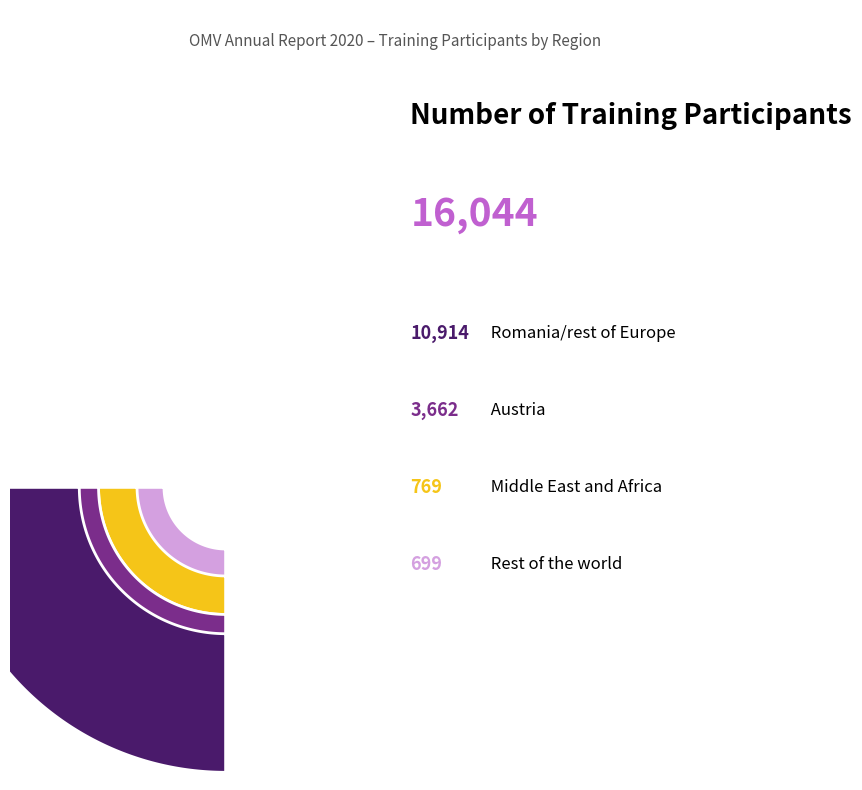

Rank the categories by value from highest to lowest.

Romania/rest of Europe, Austria, Middle East and Africa, Rest of the world